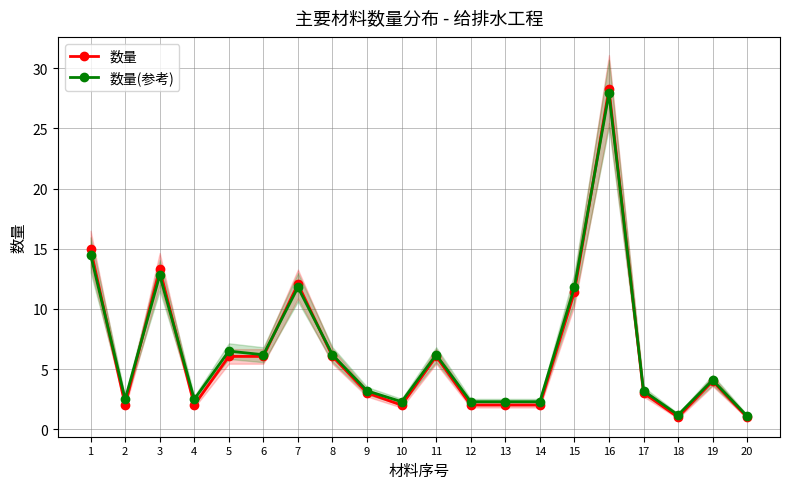

What is the difference between the maximum and second lowest values in the 数量(参考) series?

26.7